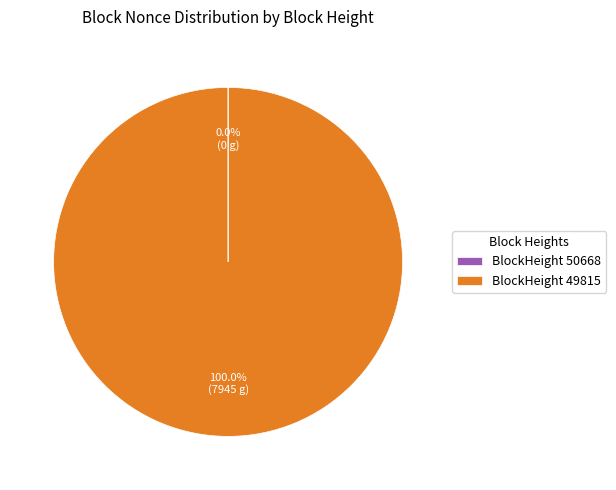

Which category has the biggest portion of the pie?

BlockHeight 49815